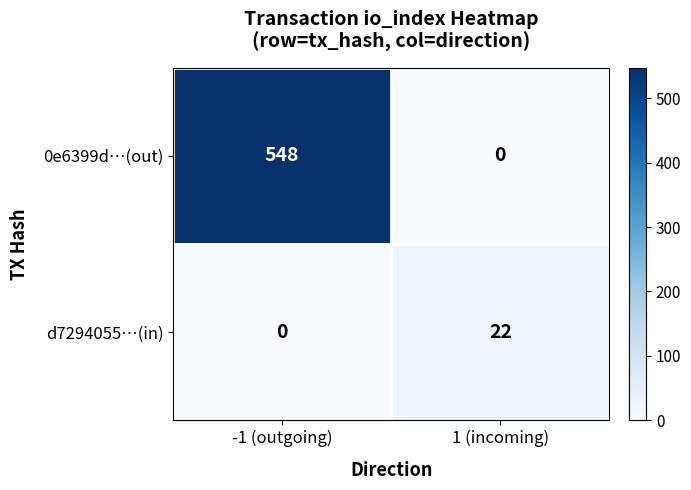

What is the approximate value of d7294055…(in) at 1 (incoming), to the nearest 5?

20